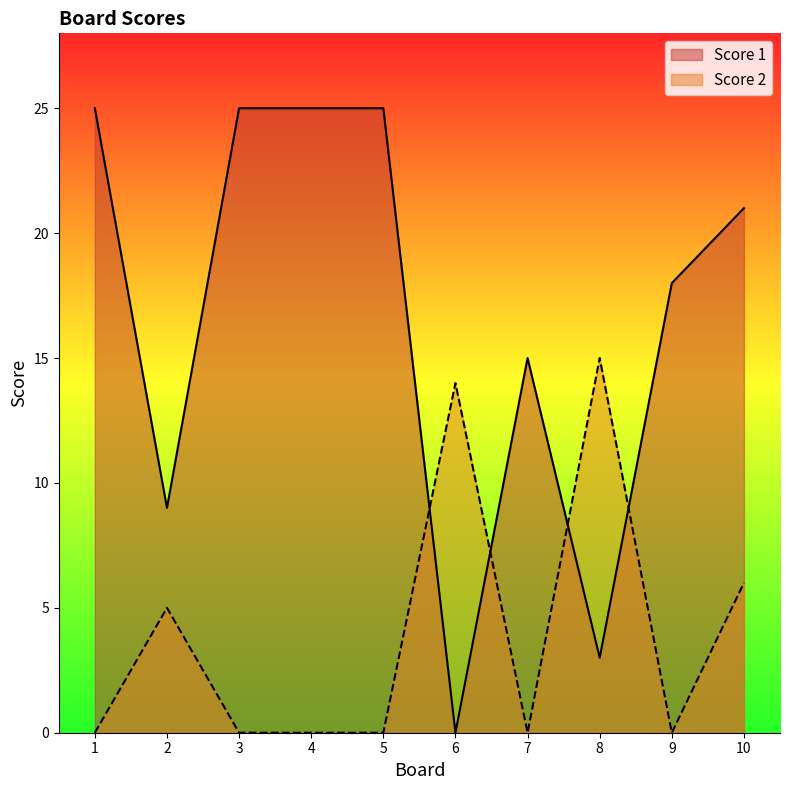

Which series has the widest spread of values?

Score 1